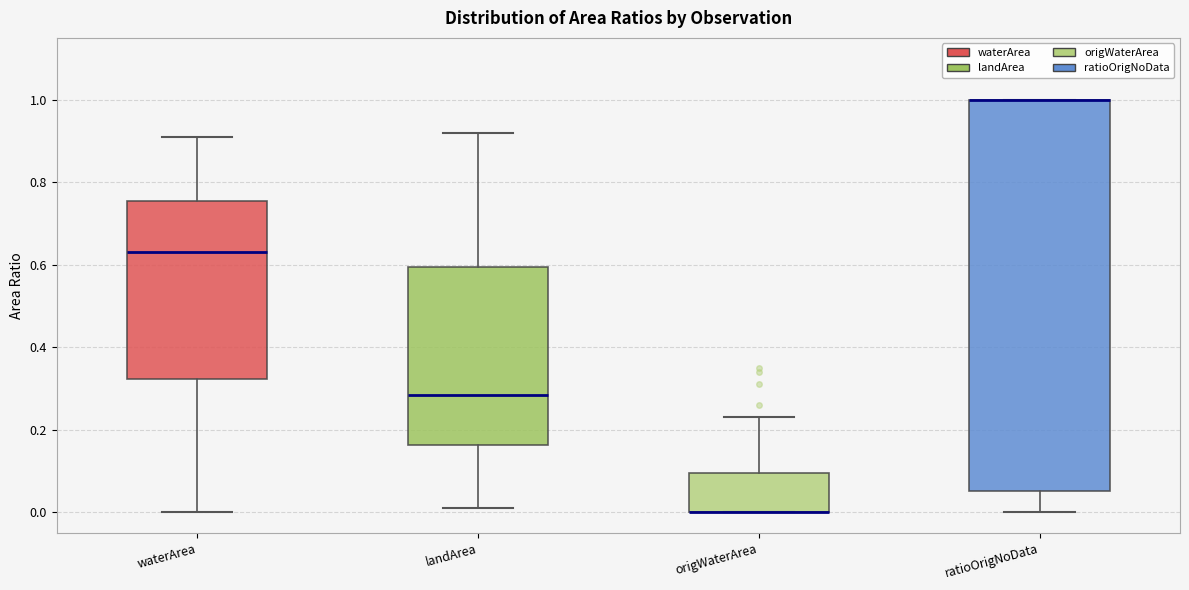

Reading left to right, transcribe this box plot: for each box, give where its median line is, the range the box spans, and where its two whiskers end, as read against the y-axis. The values are not printed on the chart, so give them approximately, as read against the axis.

waterArea: median 0.64, box 0.32 to 0.76, whiskers 0.00 to 0.92
landArea: median 0.28, box 0.16 to 0.60, whiskers 0.02 to 0.92
origWaterArea: median 0.00 (drawn on the box's lower edge), box 0.00 to 0.10, whiskers 0.00 to 0.24
ratioOrigNoData: median 1.00 (drawn on the box's upper edge), box 0.06 to 1.00, whiskers 0.00 to 1.00